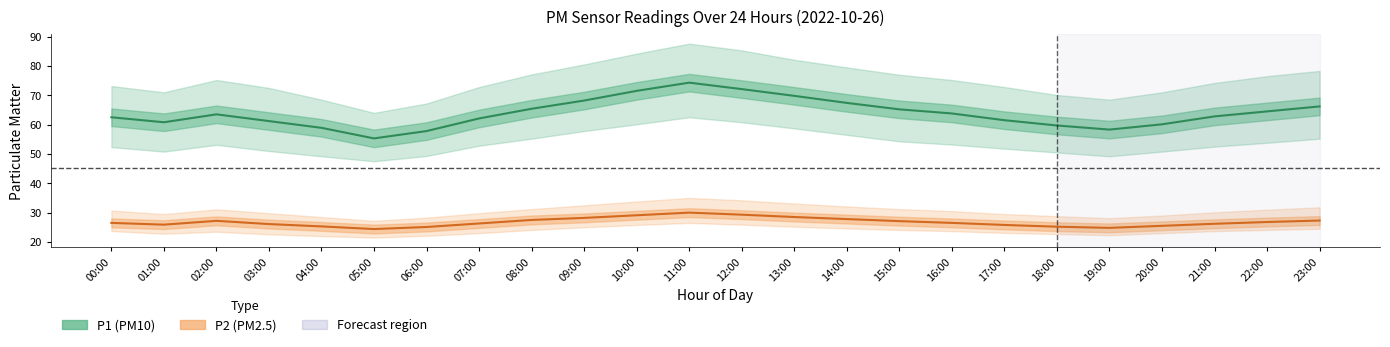

What is the smallest value displayed?

24.4